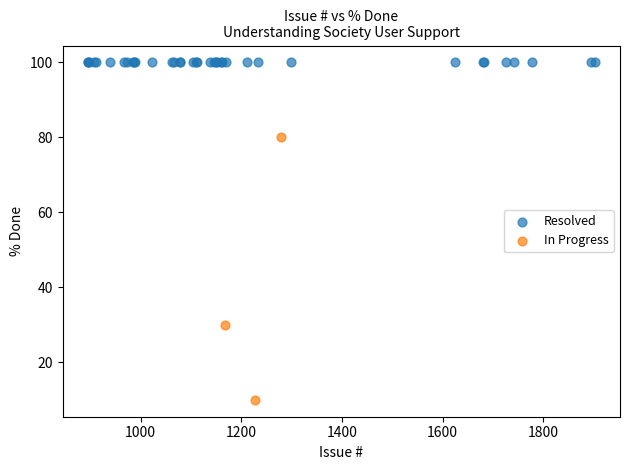

Which series reaches the maximum Y coordinate?

Resolved